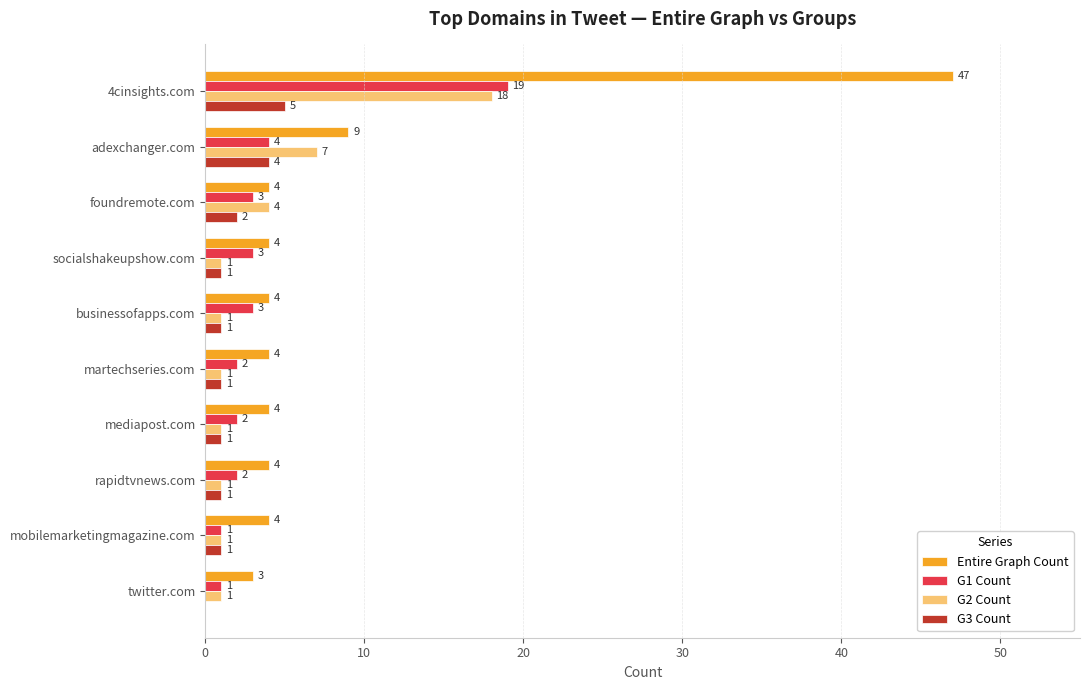

The value of G3 Count at adexchanger.com is 1. True or false?

False